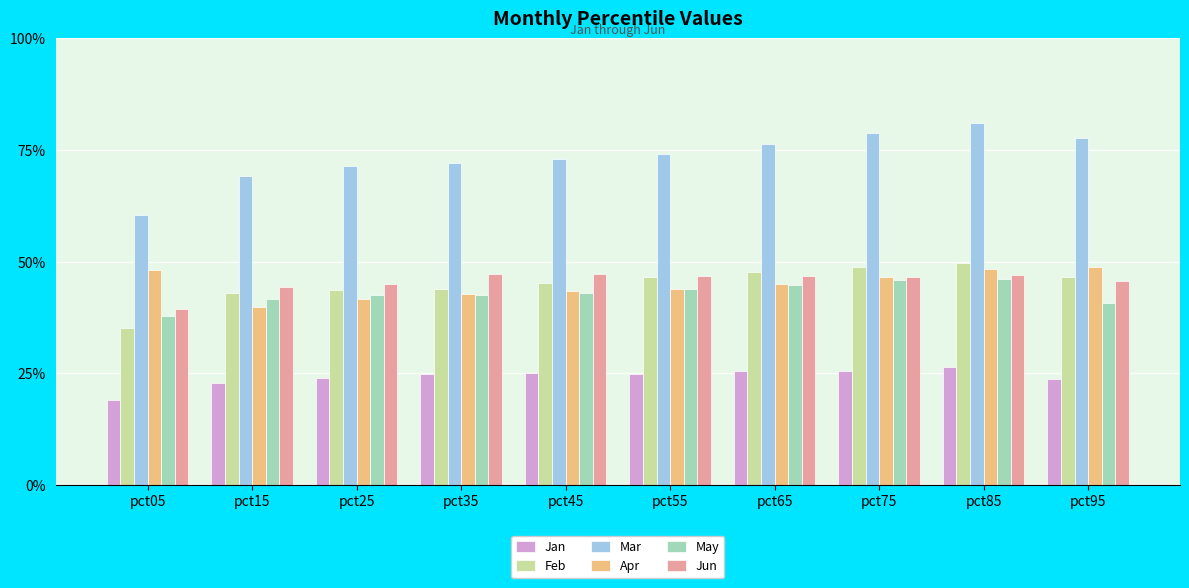

Is the value of Mar at pct65 greater than the value of Jun at pct95?

Yes